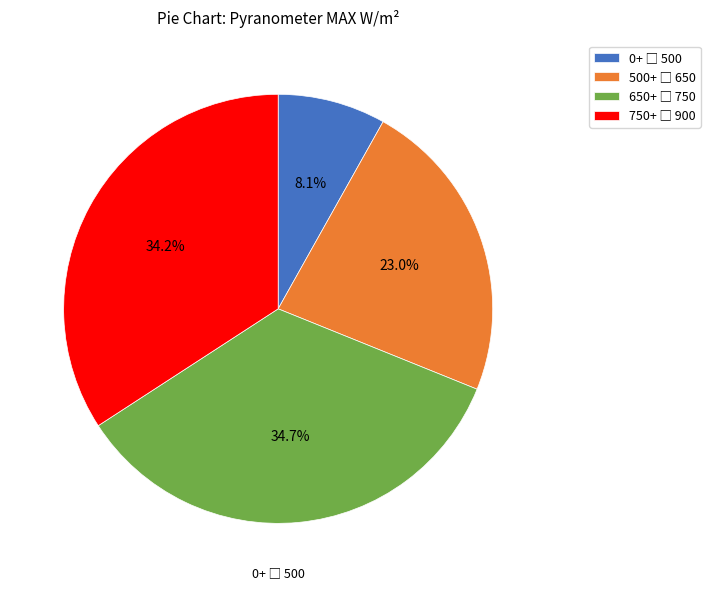

To the nearest percent, what is the difference between the largest and smallest slice percentages?

27%